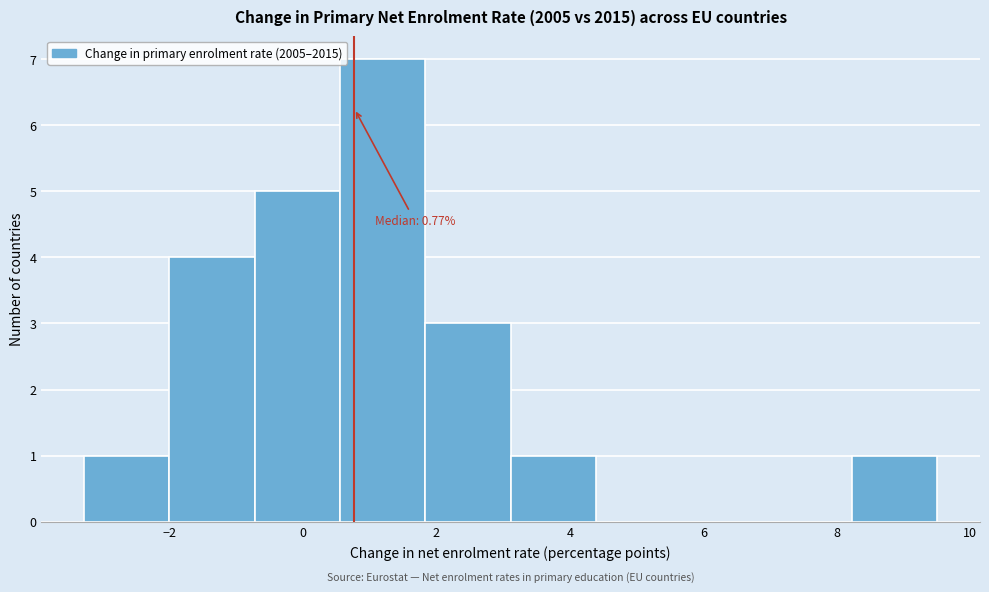

Over which range of the x-axis is the bar tallest?

0.6 to 1.8